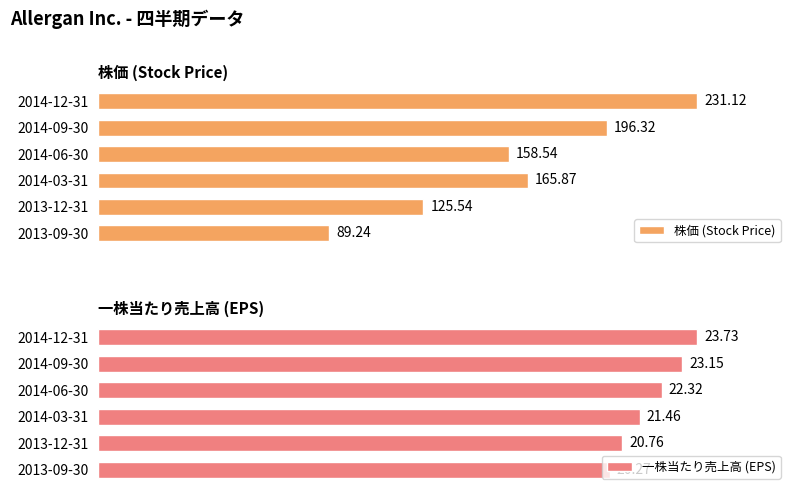

What is the sum of all 一株当たり売上高 (EPS) values?

131.7